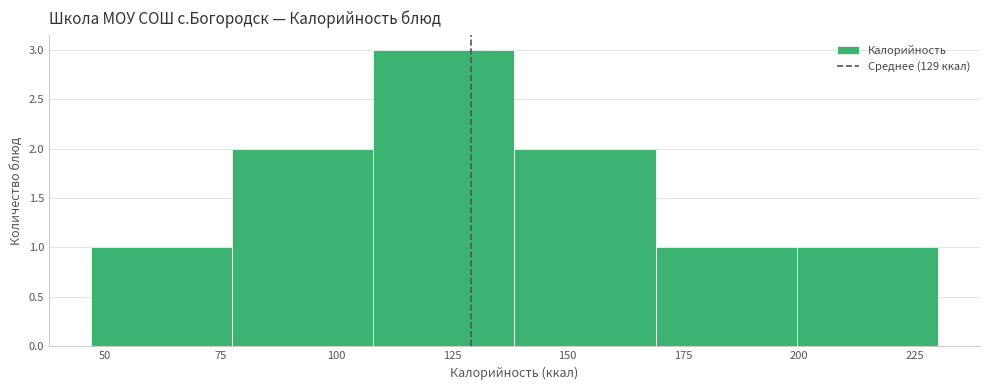

Reading left to right, list every bar in this chart as the range it spans on the x-axis followed by its height. Neither the bar edges nor the heights are printed on the chart, so give them approximately, as read against the axes.

47.0 to 77.5: 1
77.5 to 108.0: 2
108.0 to 138.5: 3
138.5 to 169.0: 2
169.0 to 199.5: 1
199.5 to 230.0: 1